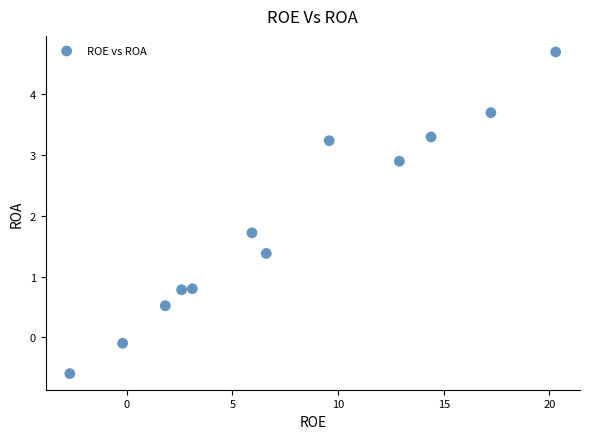

What is the range of X values (max minus min)?

23.0